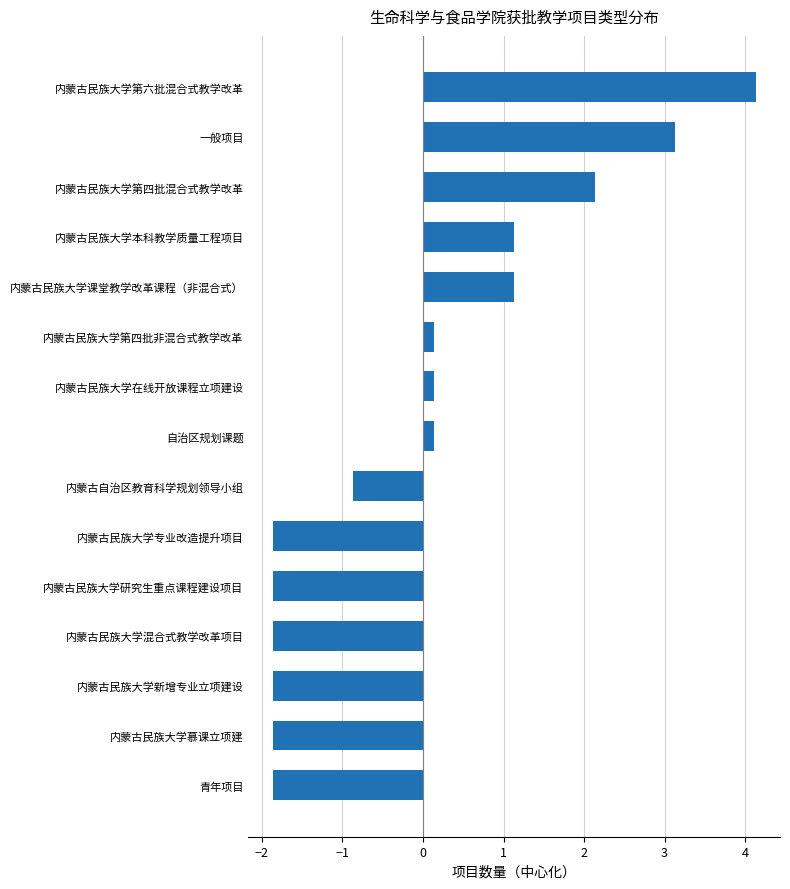

Reading bottom to top, list all the values displayed in this chart.

青年项目=-1.9	内蒙古民族大学慕课立项建=-1.9	内蒙古民族大学新增专业立项建设=-1.9	内蒙古民族大学混合式教学改革项目=-1.9	内蒙古民族大学研究生重点课程建设项目=-1.9	内蒙古民族大学专业改造提升项目=-1.9	内蒙古自治区教育科学规划领导小组=-0.9	自治区规划课题=0.1	内蒙古民族大学在线开放课程立项建设=0.1	内蒙古民族大学第四批非混合式教学改革=0.1	内蒙古民族大学课堂教学改革课程（非混合式）=1.1	内蒙古民族大学本科教学质量工程项目=1.1	内蒙古民族大学第四批混合式教学改革=2.1	一般项目=3.1	内蒙古民族大学第六批混合式教学改革=4.1